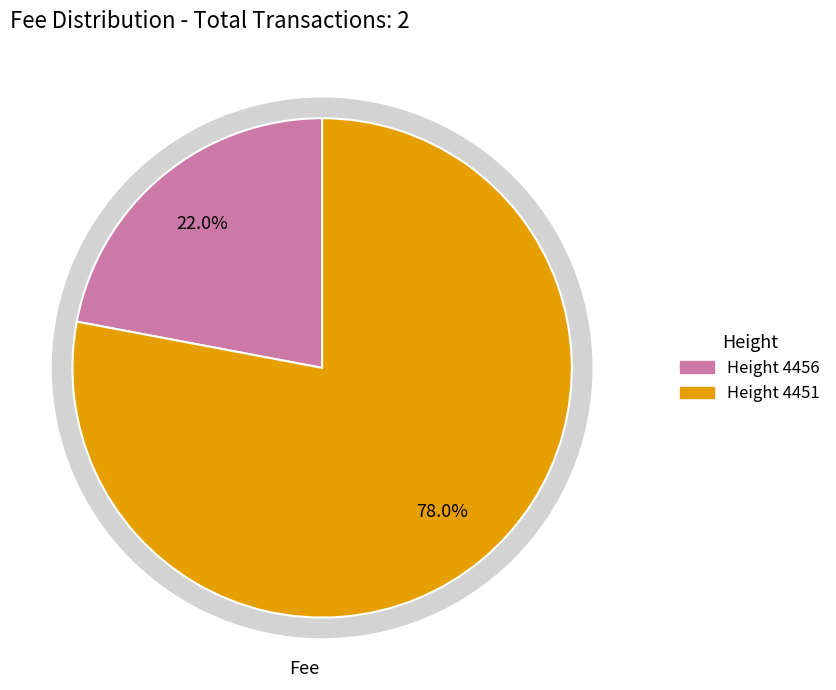

Rank the categories by value from lowest to highest.

4456, 4451